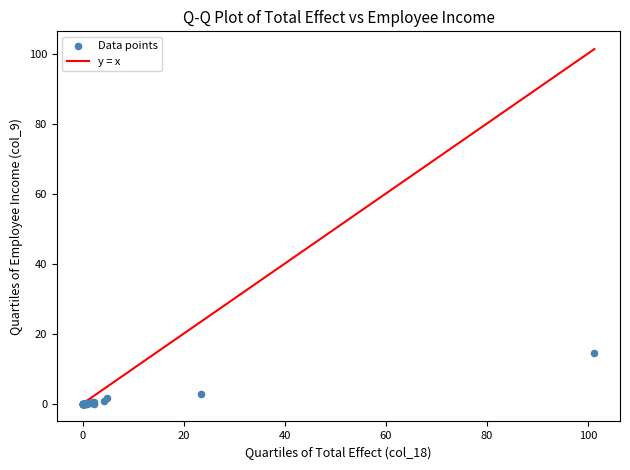

What Y value in the scatter plot is closest to 7?

2.8